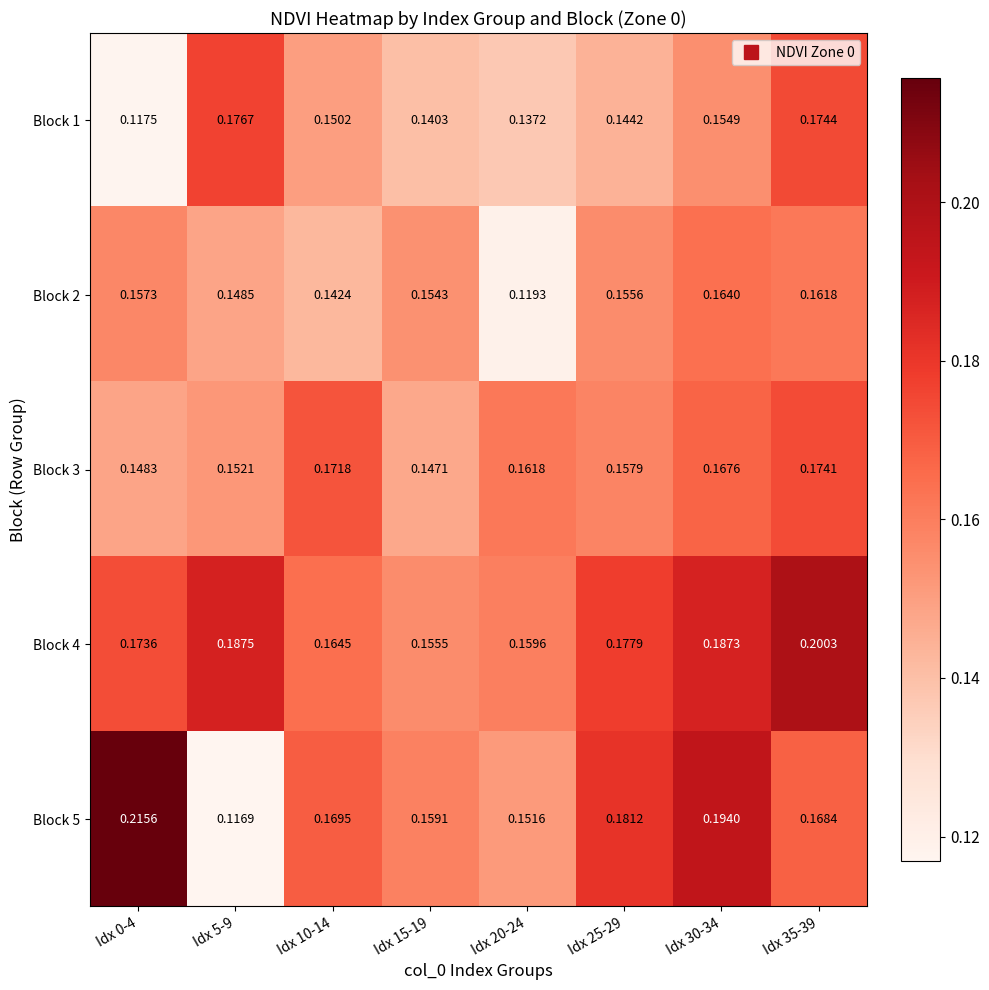

Is the value of Block 2 at Idx 15-19 greater than the value of Block 4 at Idx 30-34?

No